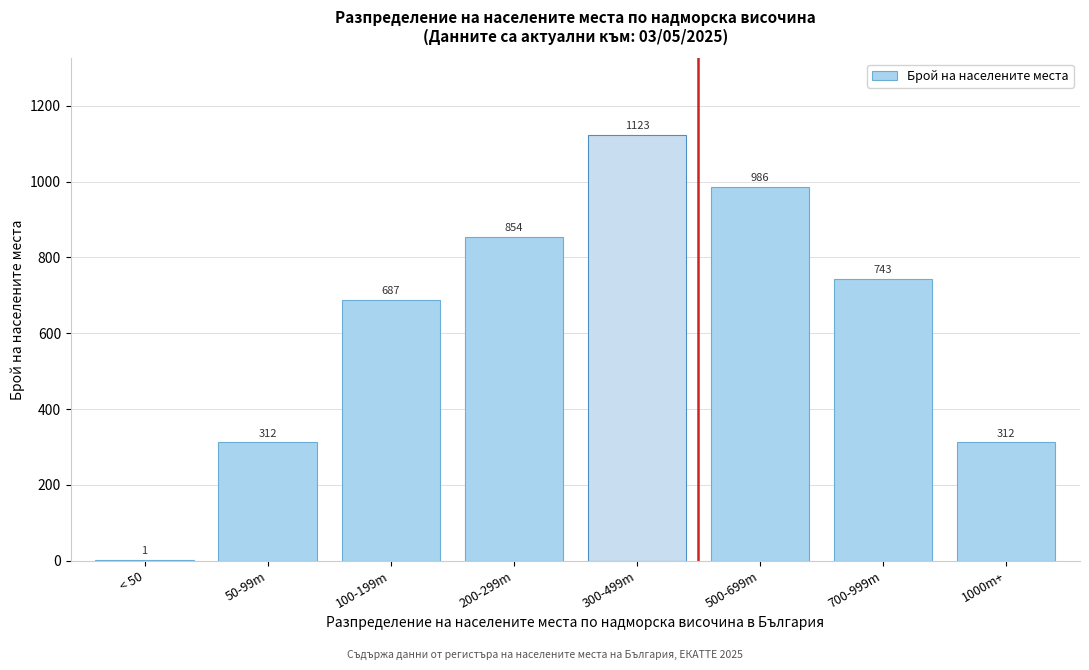

Reading left to right, list all the values displayed in this chart.

< 50=1	50-99m=312	100-199m=687	200-299m=854	300-499m=1123	500-699m=986	700-999m=743	1000m+=312